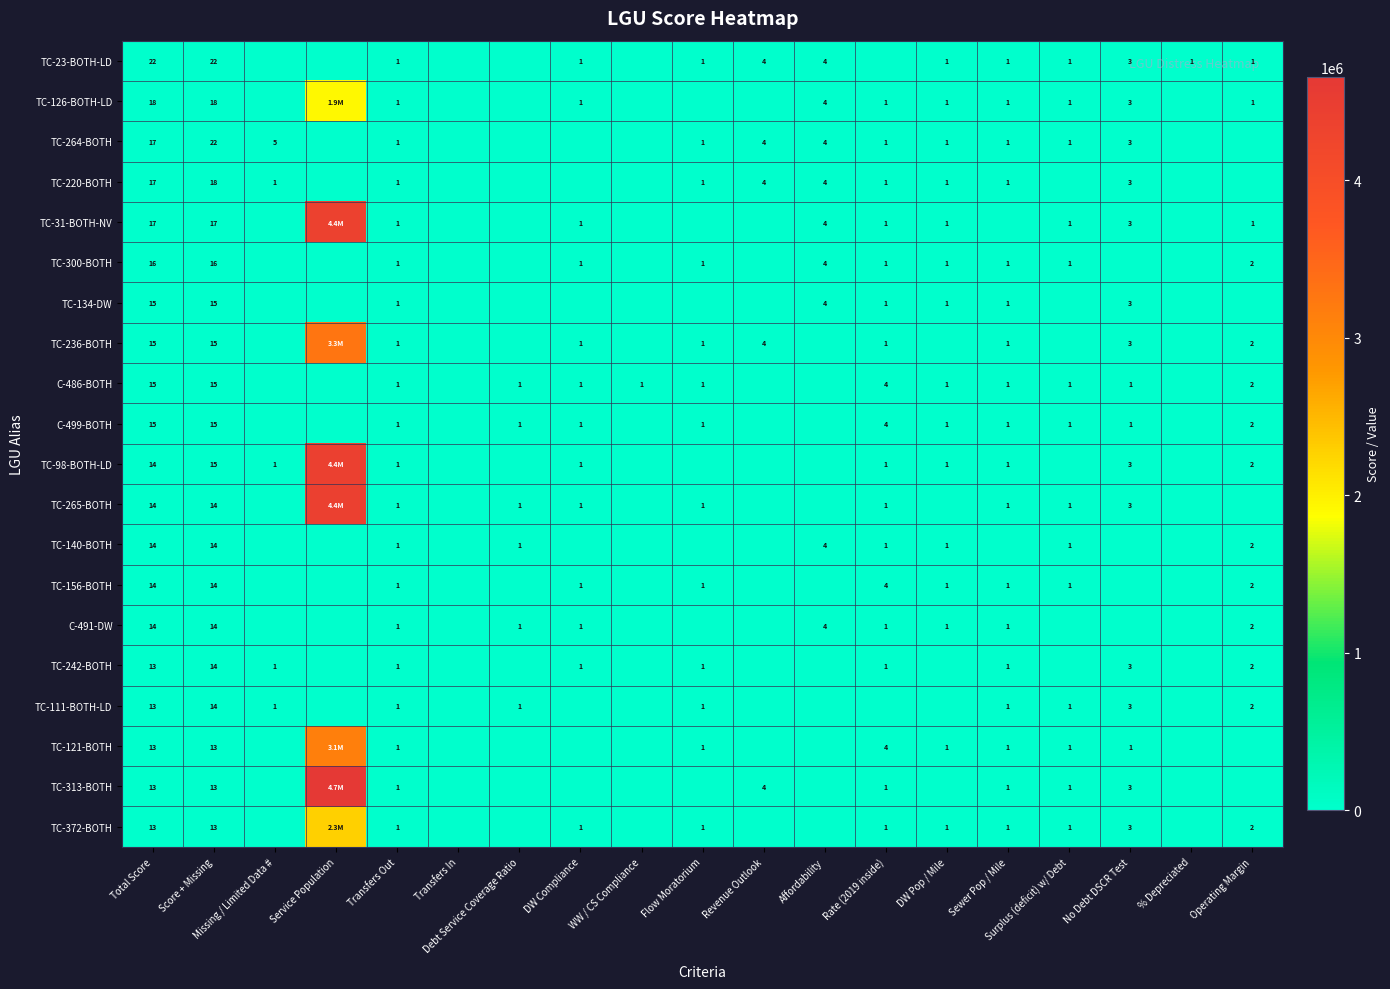

True or false: TC-126-BOTH-LD has a value of 26 at Total Score.

False